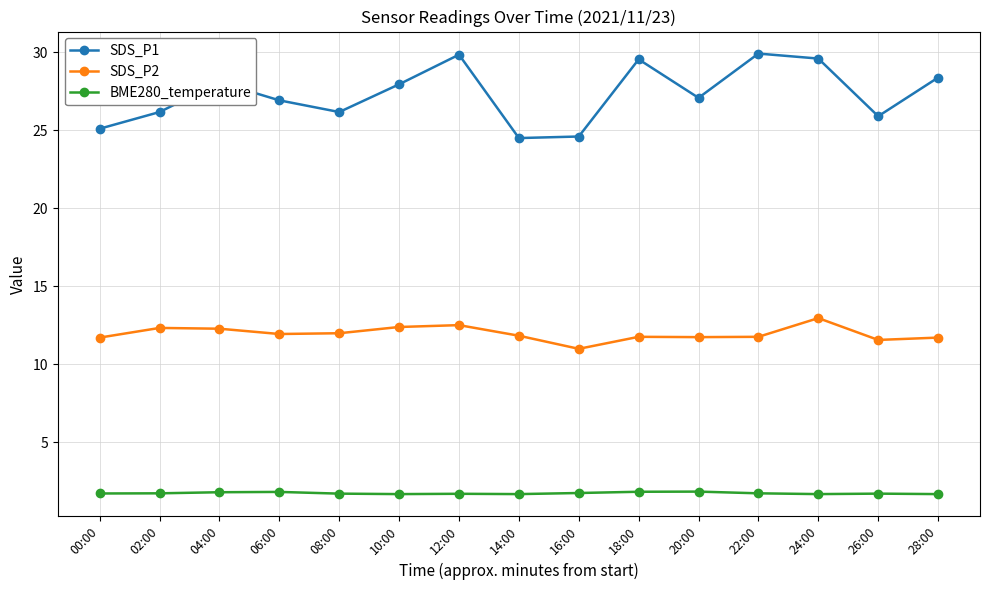

What is the difference between the maximum and second lowest values in the SDS_P2 series?

1.4